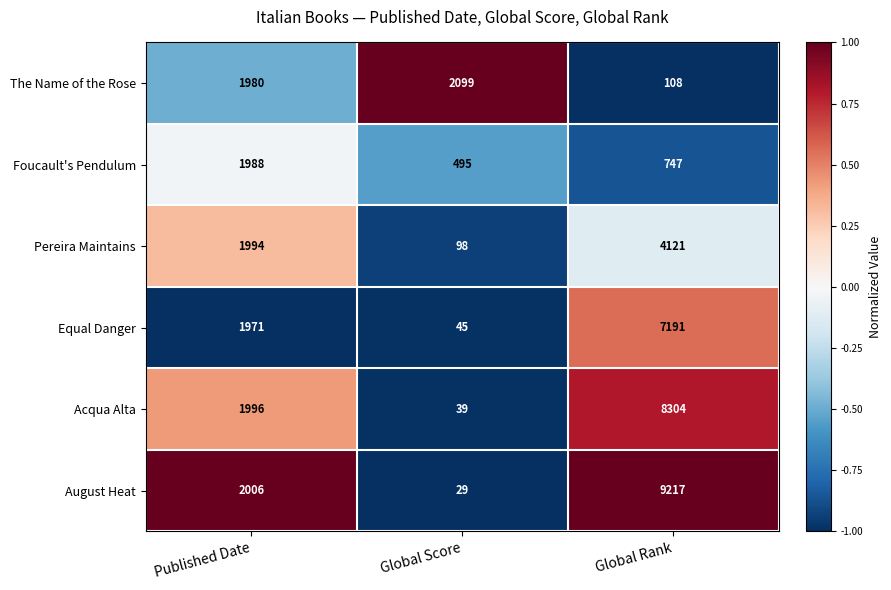

Where is Pereira Maintains nearest to the value 2109?

Published Date